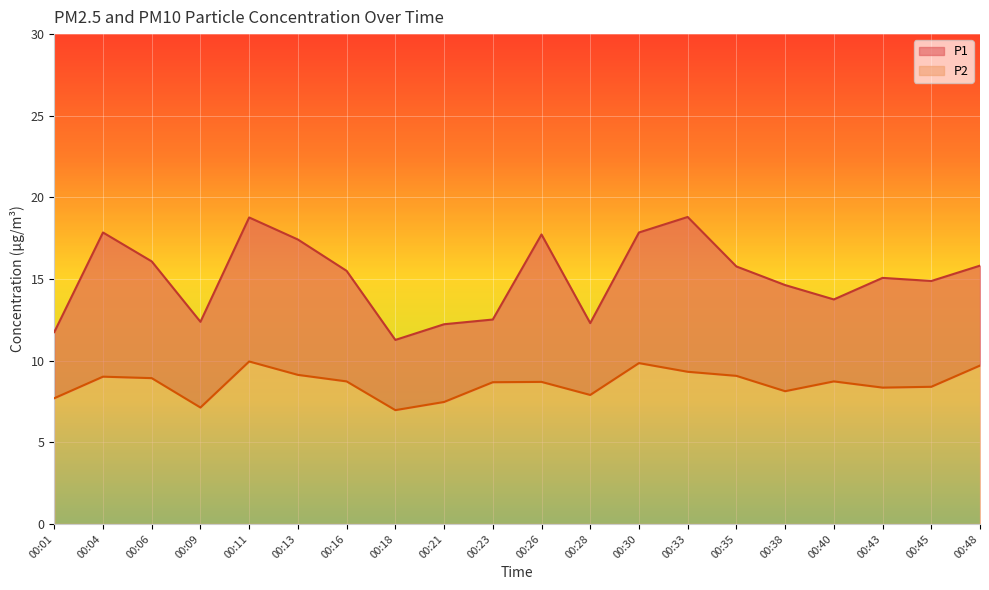

Is the value of P1 at 00:43 greater than the value of P2 at 00:09?

Yes